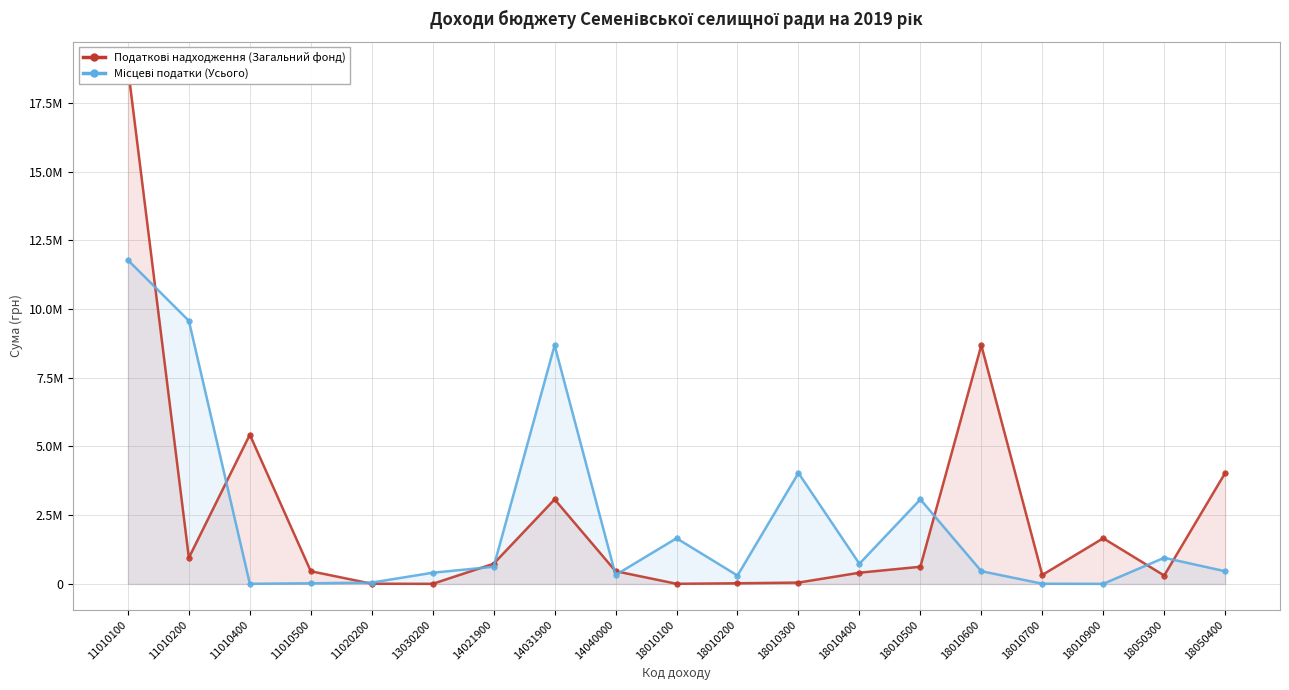

What is the value of the Місцеві податки (Усього) point at the 15th from the left?

463900